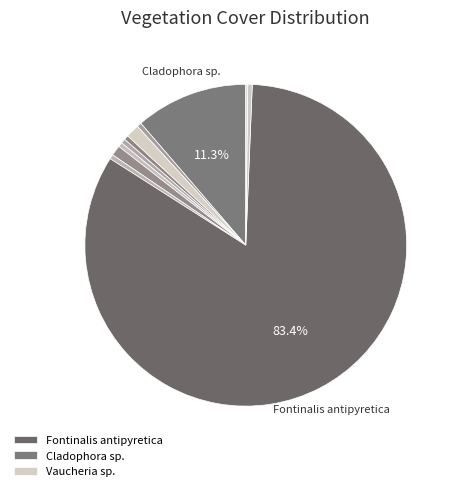

To the nearest percent, what is the difference between the largest and smallest slice percentages?

83%